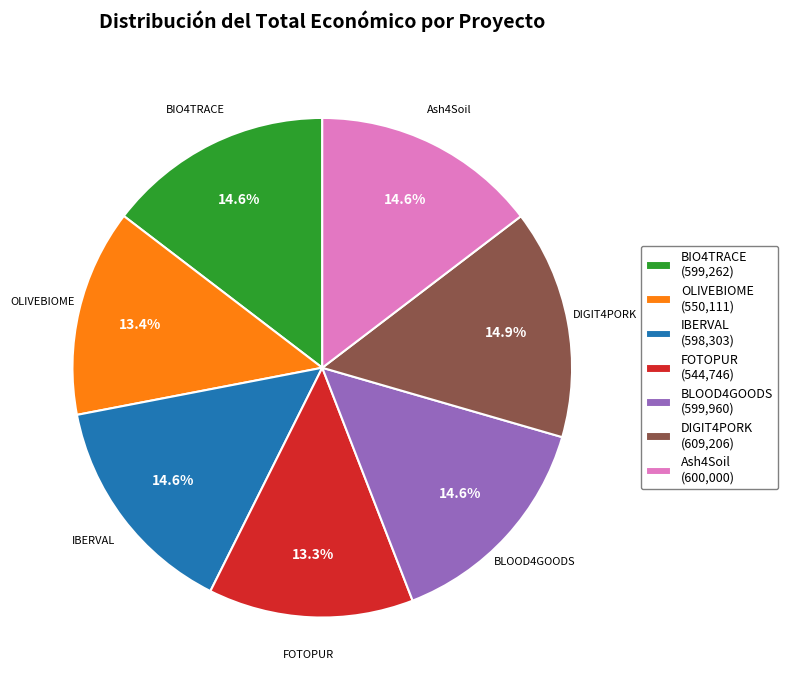

What percentage is NOT represented by BIO4TRACE?

85.4%